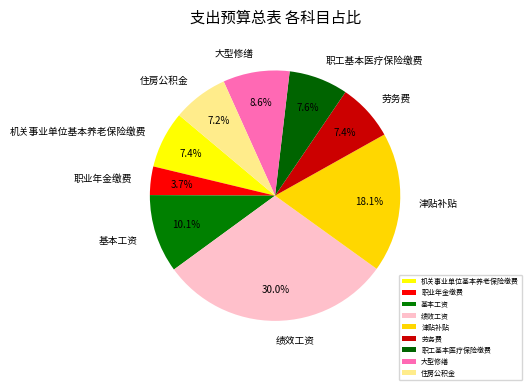

Between 津贴补贴 and 大型修缮, which is larger?

津贴补贴